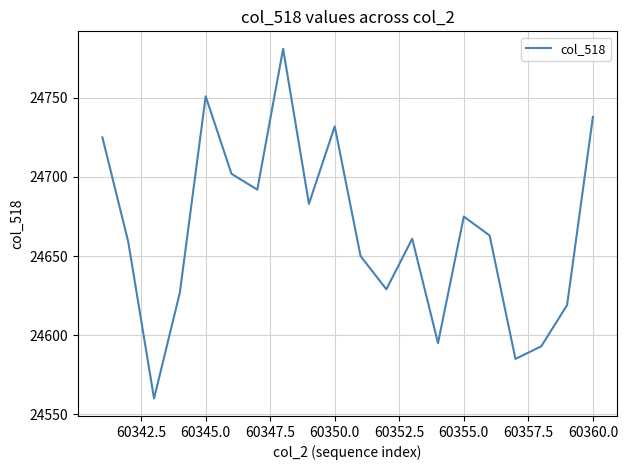

What is the difference between the maximum and minimum values?

221